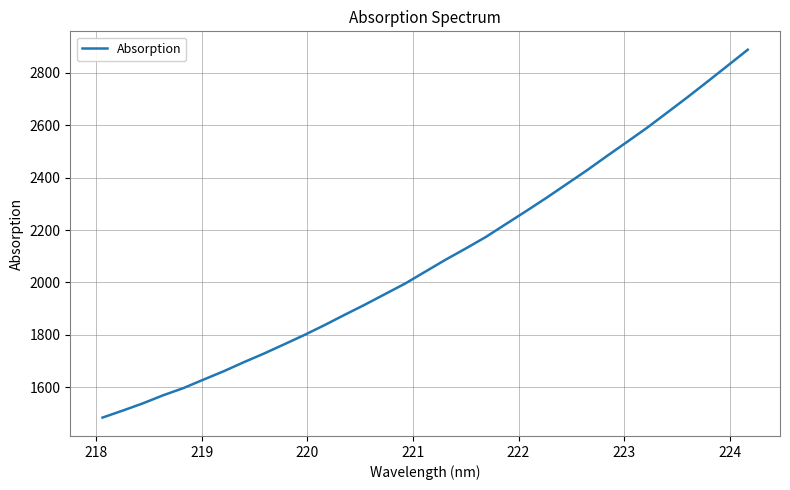

How many values are below 2041?

16